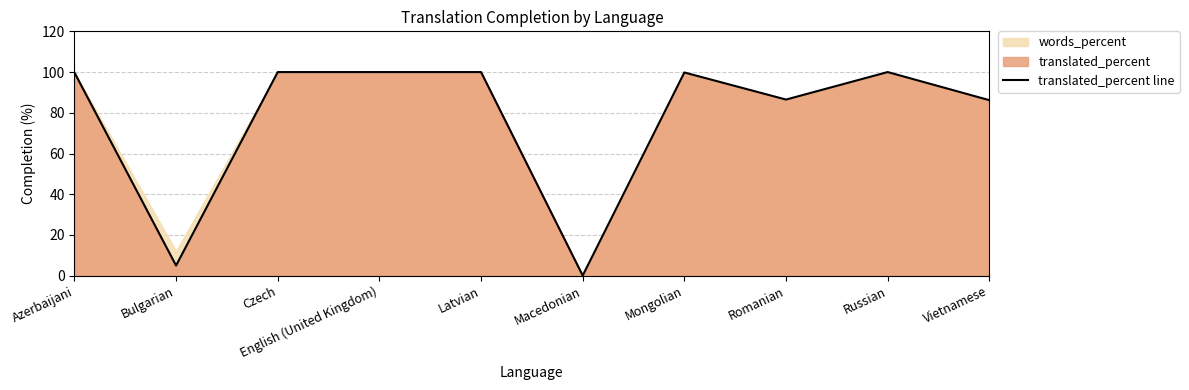

List the labels in order of value, smallest first.

Macedonian, Bulgarian, Vietnamese, Romanian, Azerbaijani, Mongolian, Czech, English (United Kingdom), Latvian, Russian